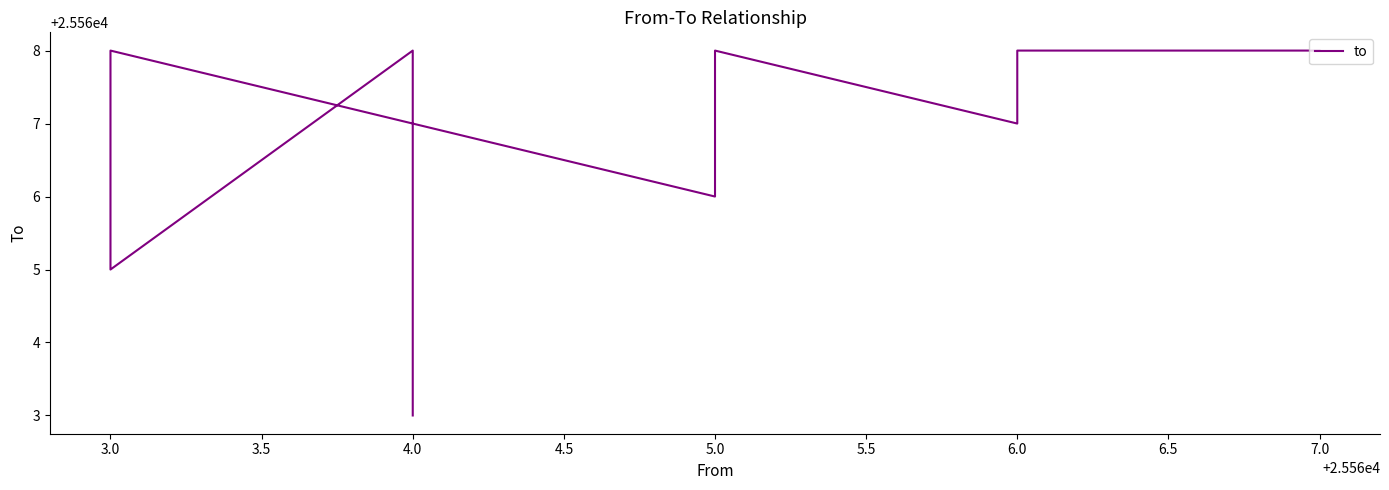

What is the change in value from 7.0 to 6.0?

-1